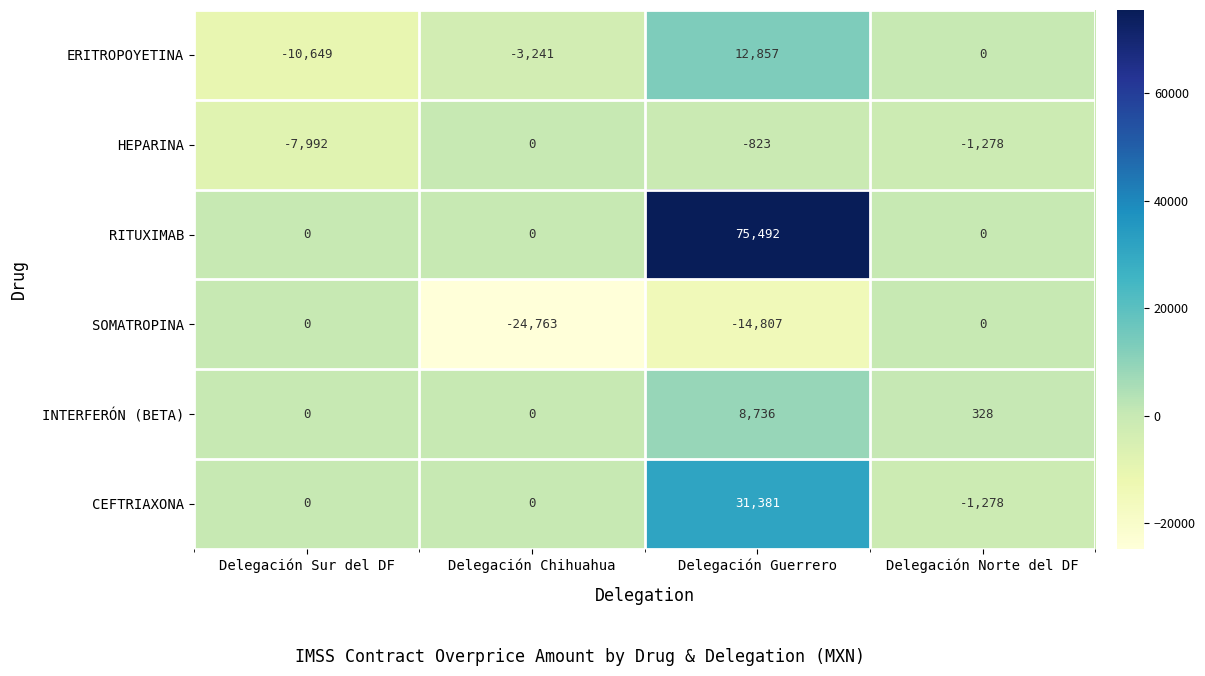

What is the total value across all series at Delegación Chihuahua?

-28004